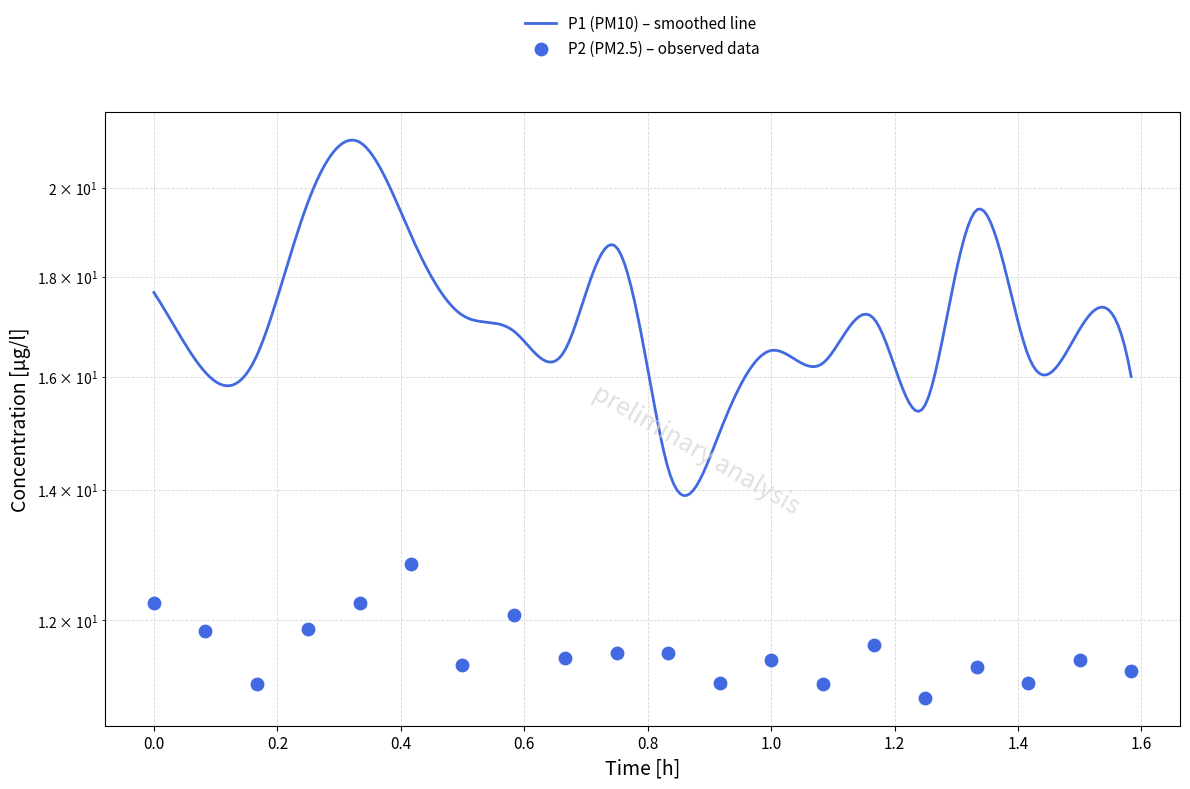

Which has a higher value, 01:30 or 00:42?

00:42